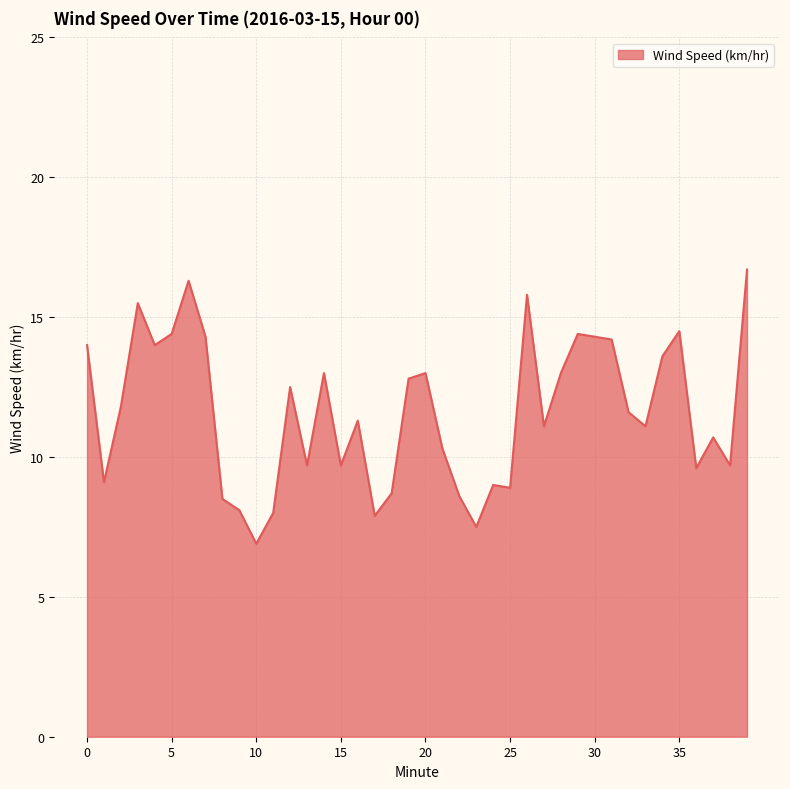

What is the sum of all values?

464.1